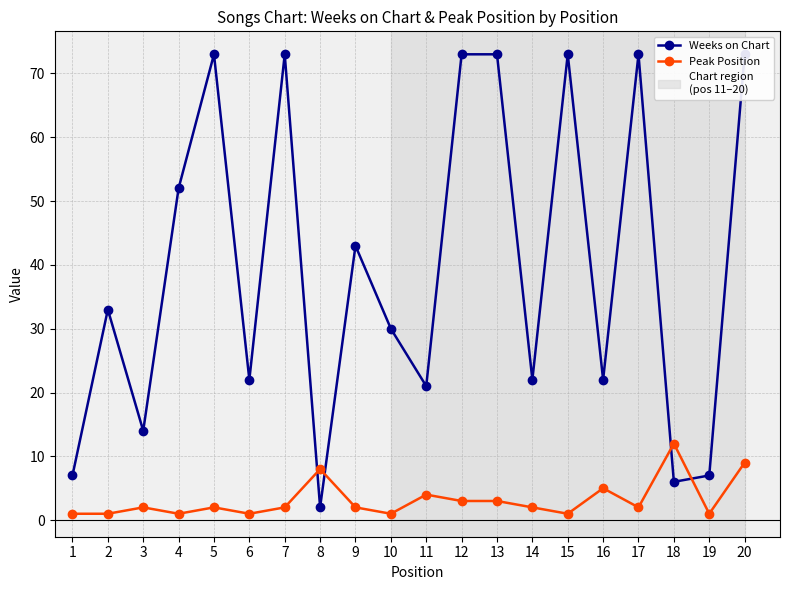

How many lines are shown in the chart?

2